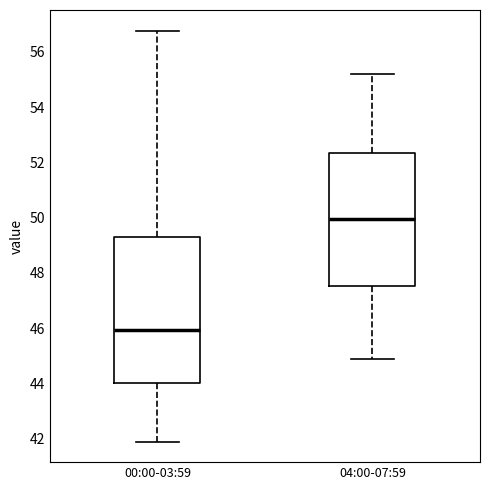

Which box's median line is the highest?

04:00-07:59